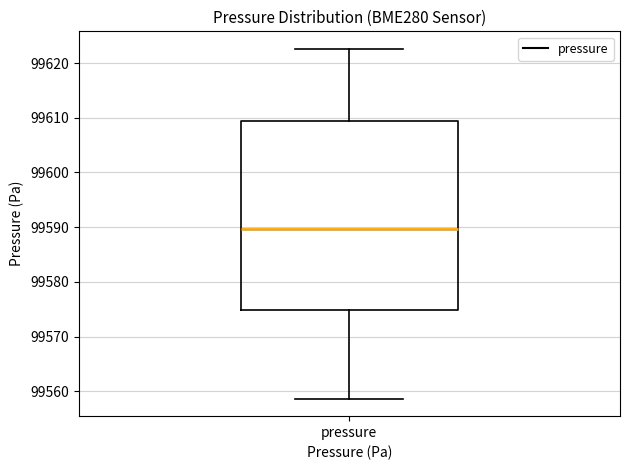

Read this box plot against the y-axis: the position of the median line, the range covered by the box, and the ends of both whiskers. The values are not printed on the chart, so give them approximately, as read against the axis.

median 99590, box 99575 to 99609, whiskers 99559 to 99623